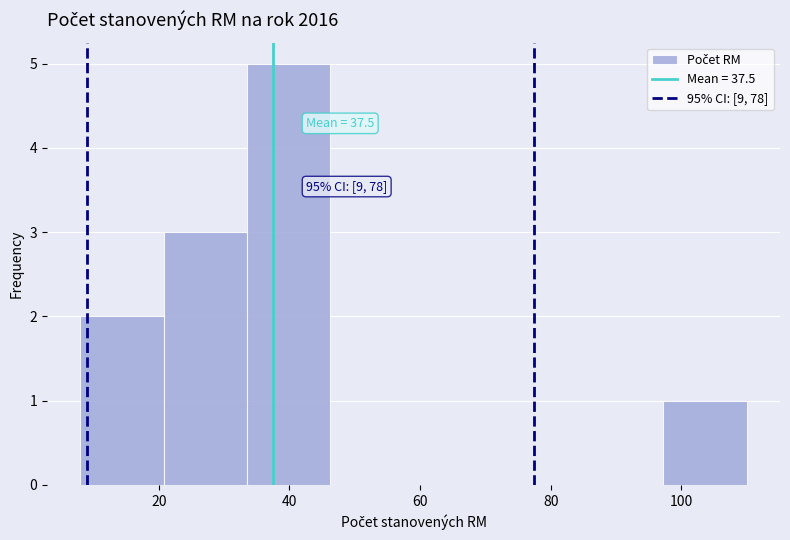

Which range on the x-axis has the tallest bar?

34 to 46